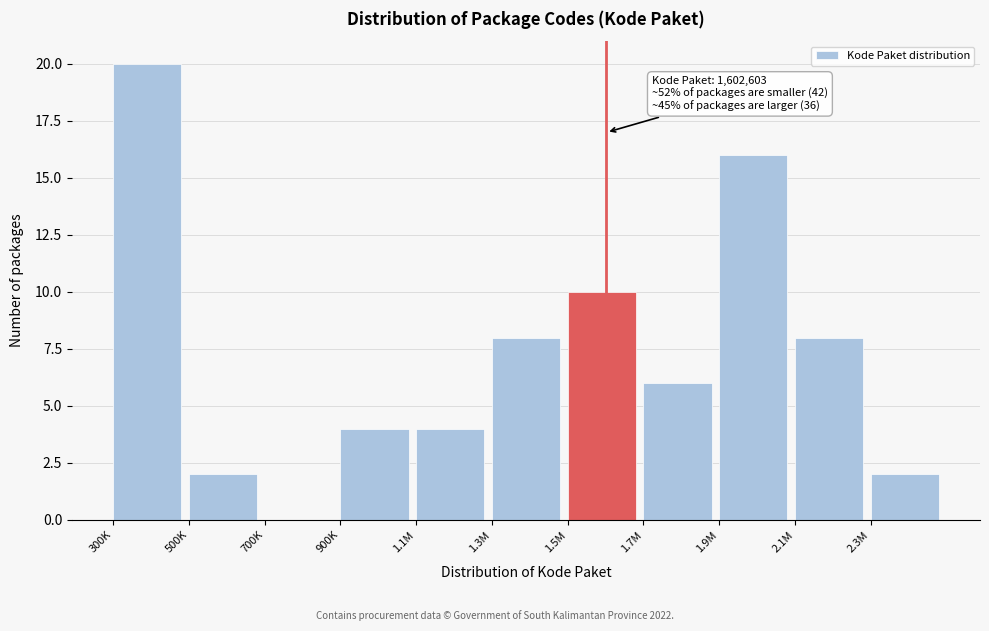

Reading right to left, transcribe all the data shown in this chart.

2.3M=2	2.1M=8	1.9M=16	1.7M=6	1.5M=10	1.3M=8	1.1M=4	900K=4	700K=0	500K=2	300K=20